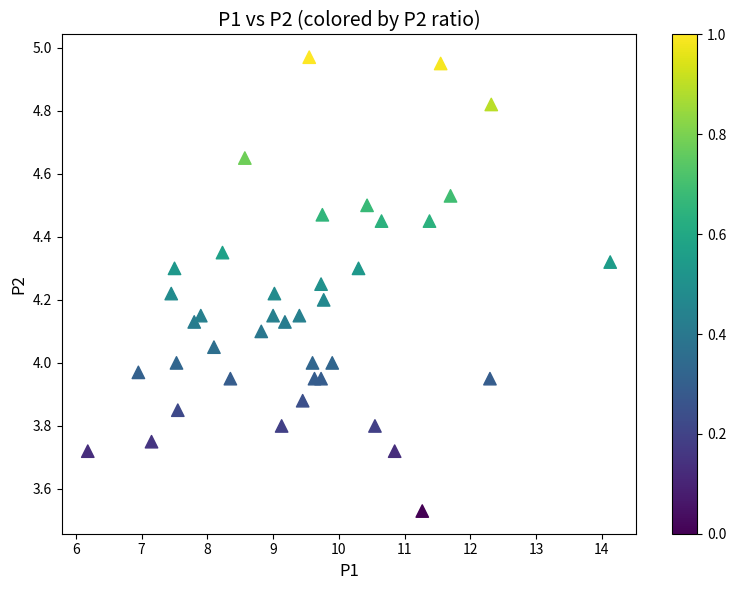

What is the range of Y values (max minus min)?

1.4